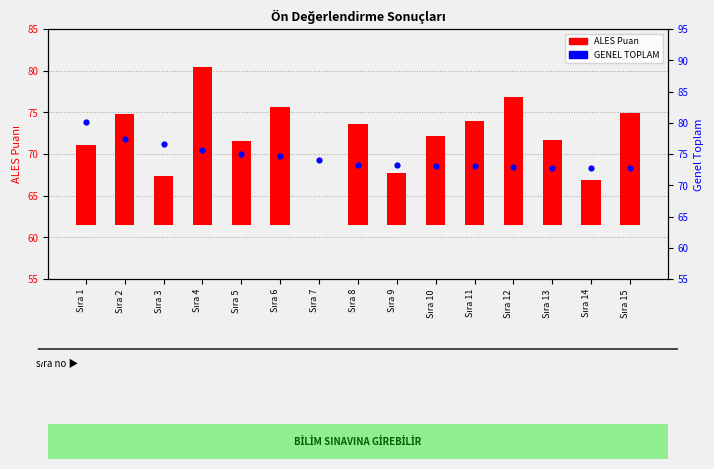

Approximately how many times larger is the value at Sıra 4 compared to Sıra 6?

1.0